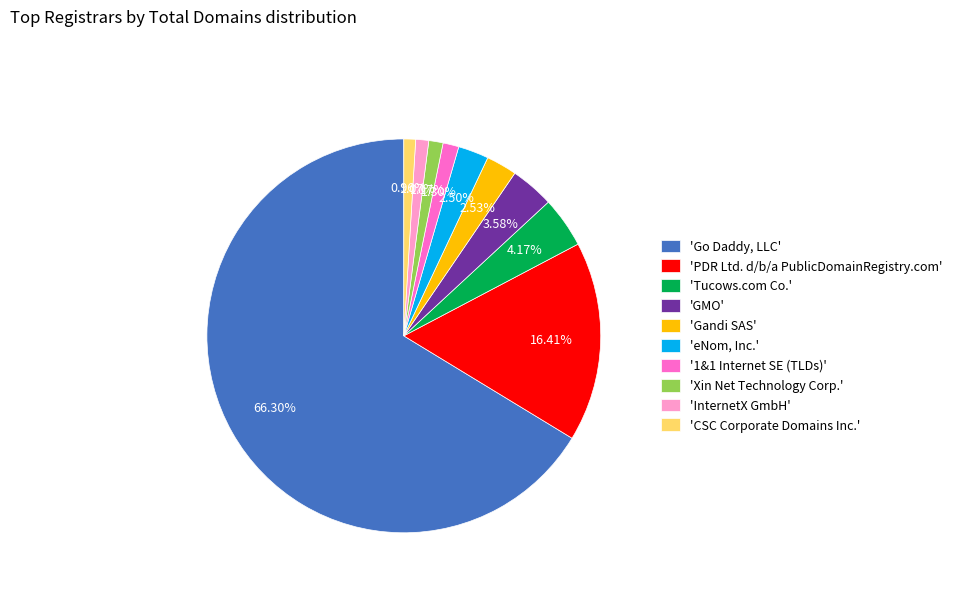

Which slice is the largest?

'Go Daddy, LLC'